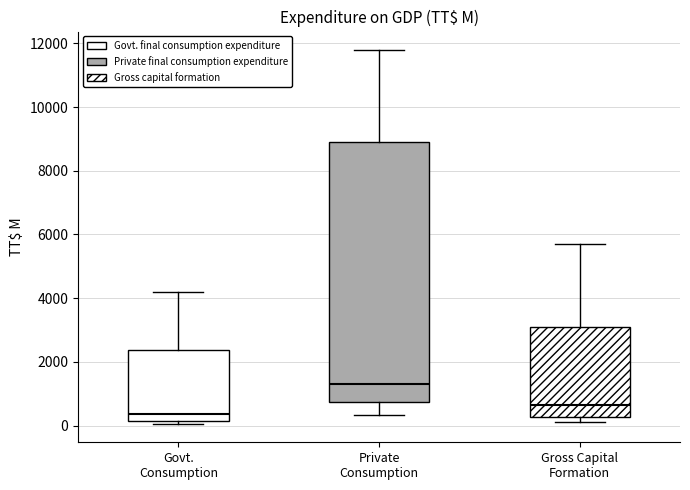

Reading left to right, transcribe this box plot: for each box, give where its median line is, the range the box spans, and where its two whiskers end, as read against the y-axis. The values are not printed on the chart, so give them approximately, as read against the axis.

Govt. Consumption: median 400, box 200 to 2400, whiskers 0 to 4200
Private Consumption: median 1400, box 800 to 9000, whiskers 400 to 11800
Gross Capital Formation: median 600, box 200 to 3000, whiskers 200 (just below the box's lower edge) to 5600